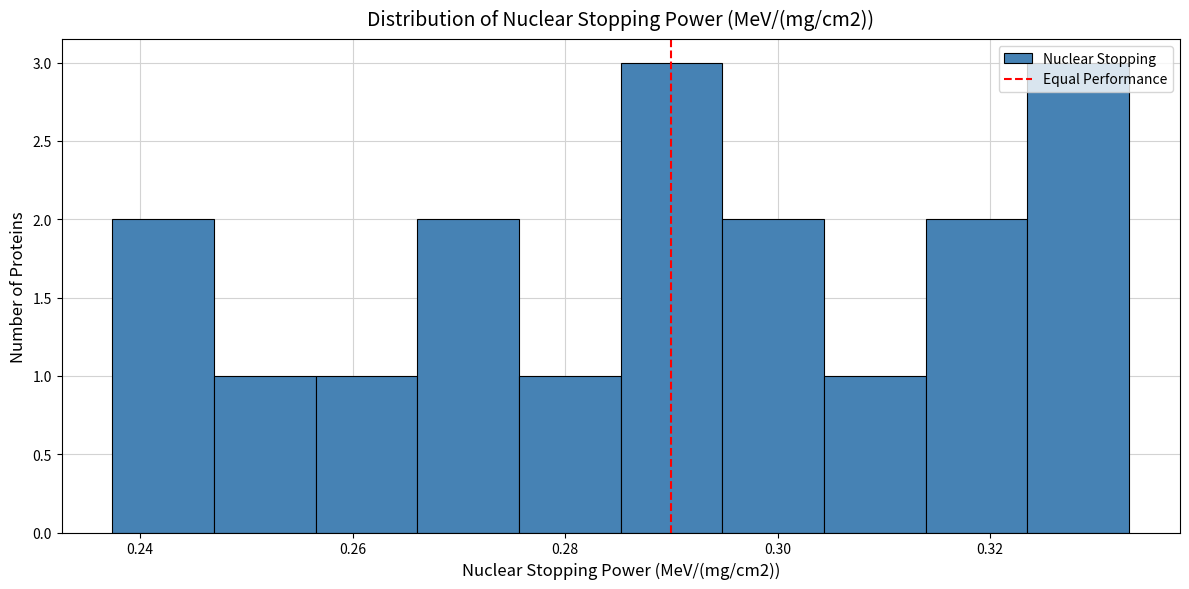

Reading left to right, list every bar in this chart as the range it spans on the x-axis followed by its height. Neither the bar edges nor the heights are printed on the chart, so give them approximately, as read against the axes.

0.238 to 0.246: 2
0.246 to 0.256: 1
0.256 to 0.266: 1
0.266 to 0.276: 2
0.276 to 0.286: 1
0.286 to 0.294: 3
0.294 to 0.304: 2
0.304 to 0.314: 1
0.314 to 0.324: 2
0.324 to 0.334: 3